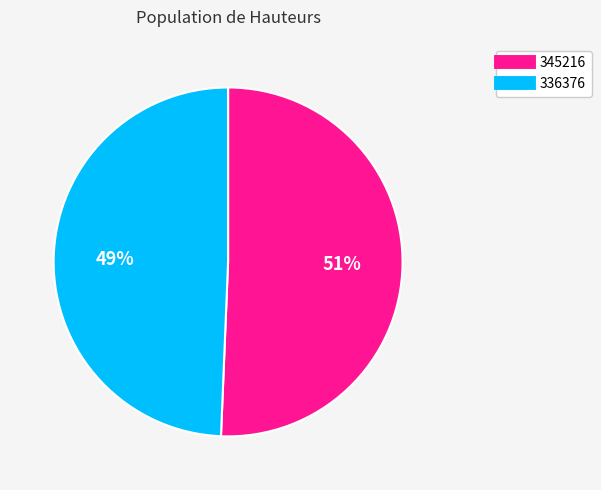

Combined, do 336376 and 345216 account for over 50%?

Yes